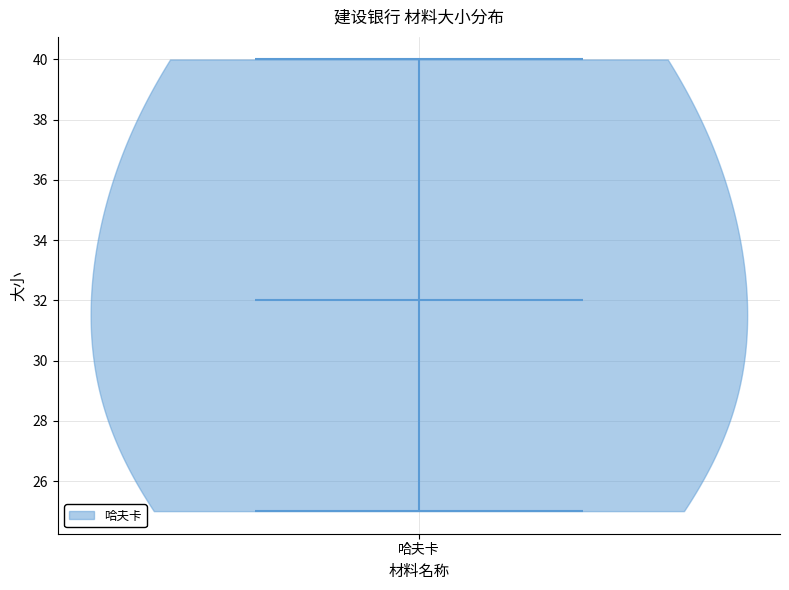

Read this violin plot against the y-axis: where its median line is, and the lowest and highest points the violin reaches. The values are not printed on the chart, so give them approximately, as read against the axis.

median line 32, lowest point 25, highest point 40